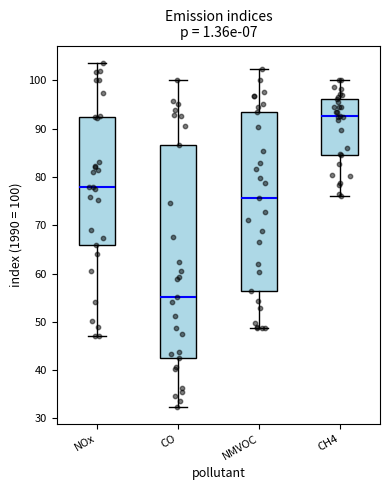

Which box has the lowest median line?

CO